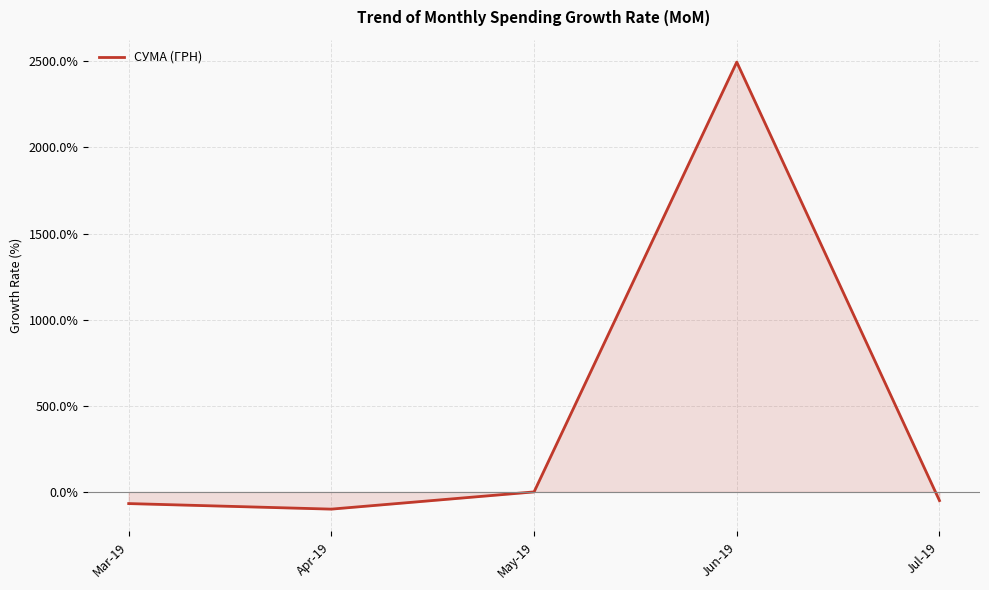

Reading left to right, list all the values displayed in this chart.

-67.8	-100.0	0.0	2495.5	-50.6